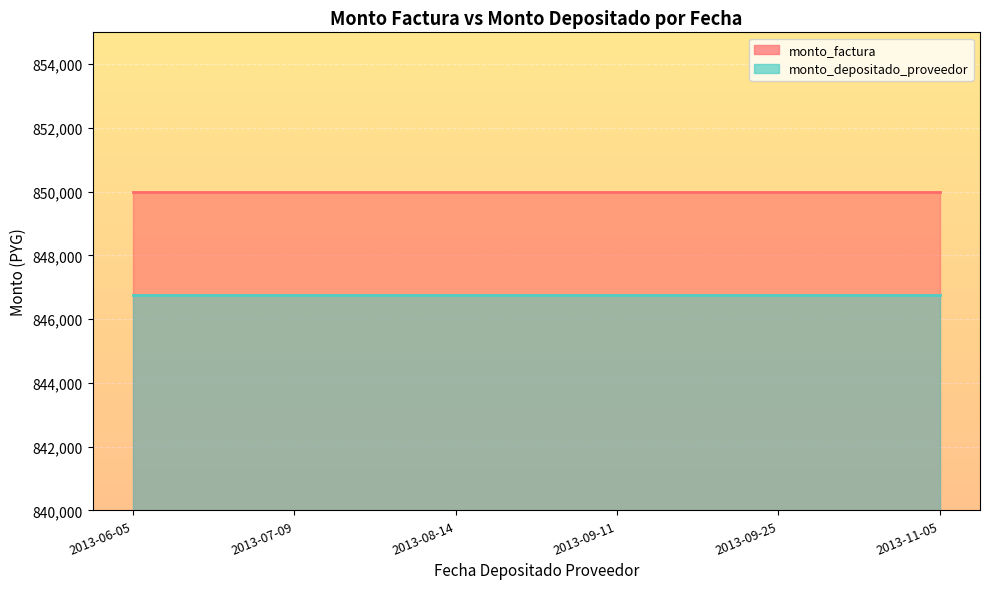

Rank the categories by monto_factura value from lowest to highest.

2013-06-05, 2013-07-09, 2013-08-14, 2013-09-11, 2013-09-25, 2013-11-05